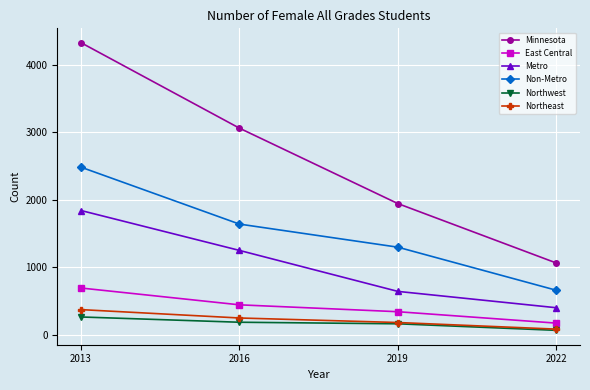

At how many categories does at least one series exceed 3095?

1